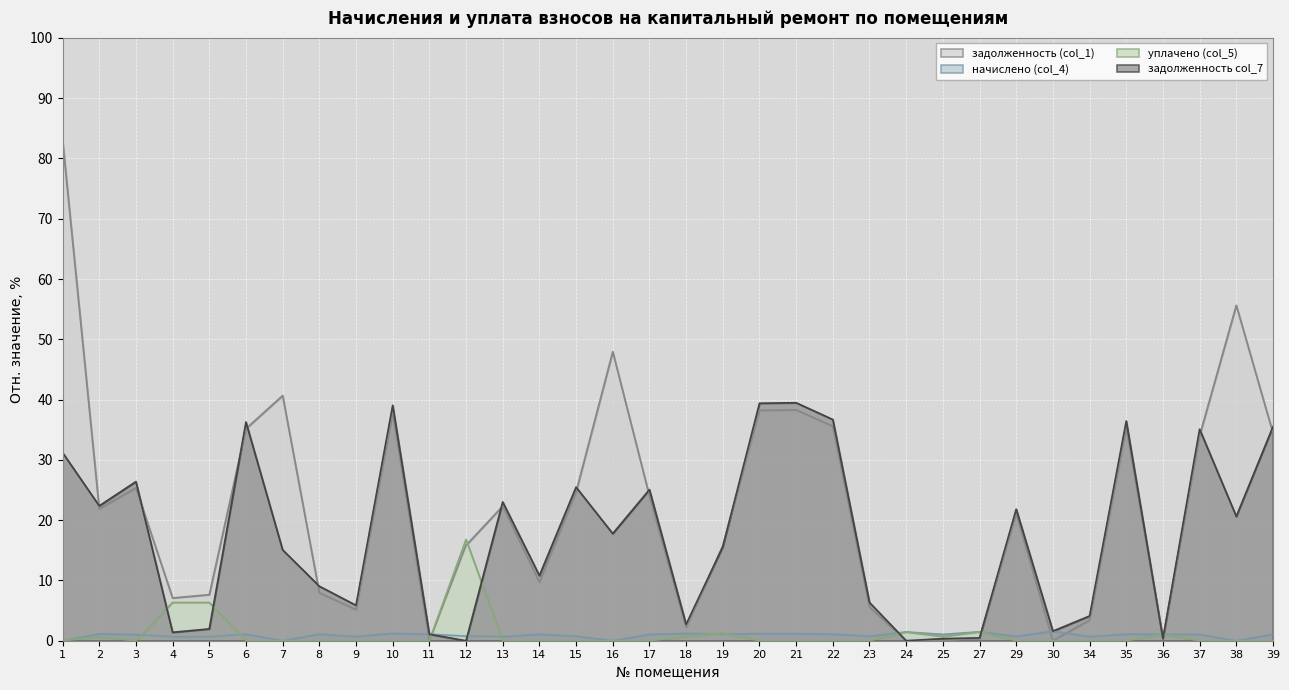

Which category has the highest value in the задолженность col_7 series?

21